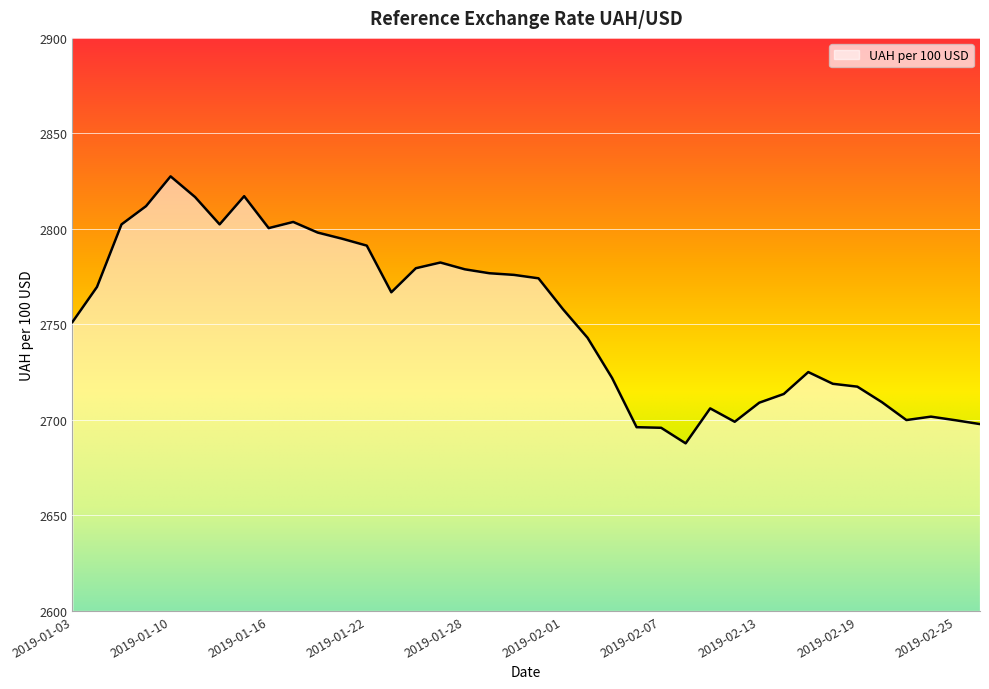

True or false: the data has more than 2 interior local peaks.

True